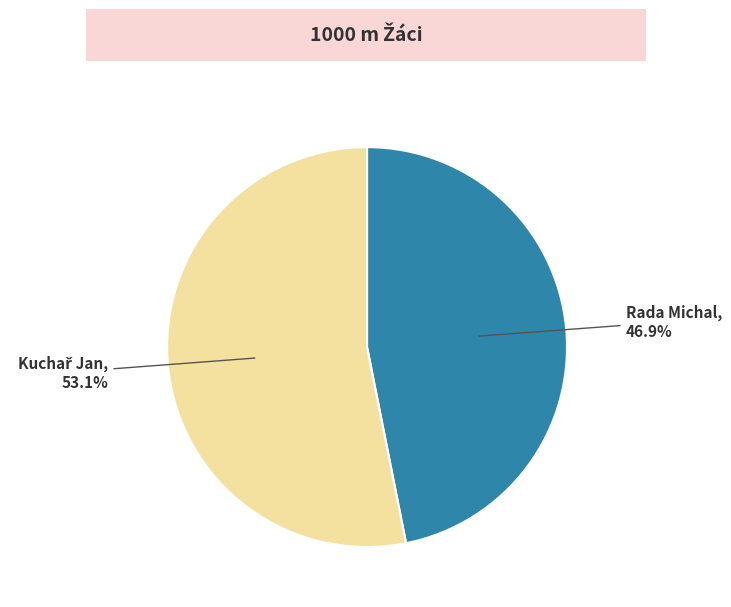

Count the number of slices in the pie.

2